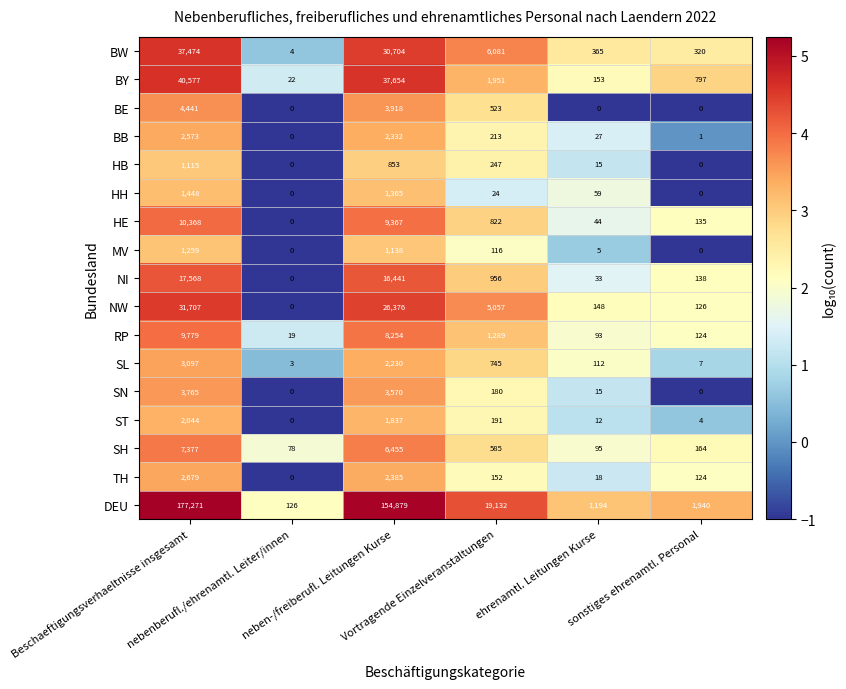

What is the total value across all series at nebenberufl./ehrenamtl. Leiter/innen?

252